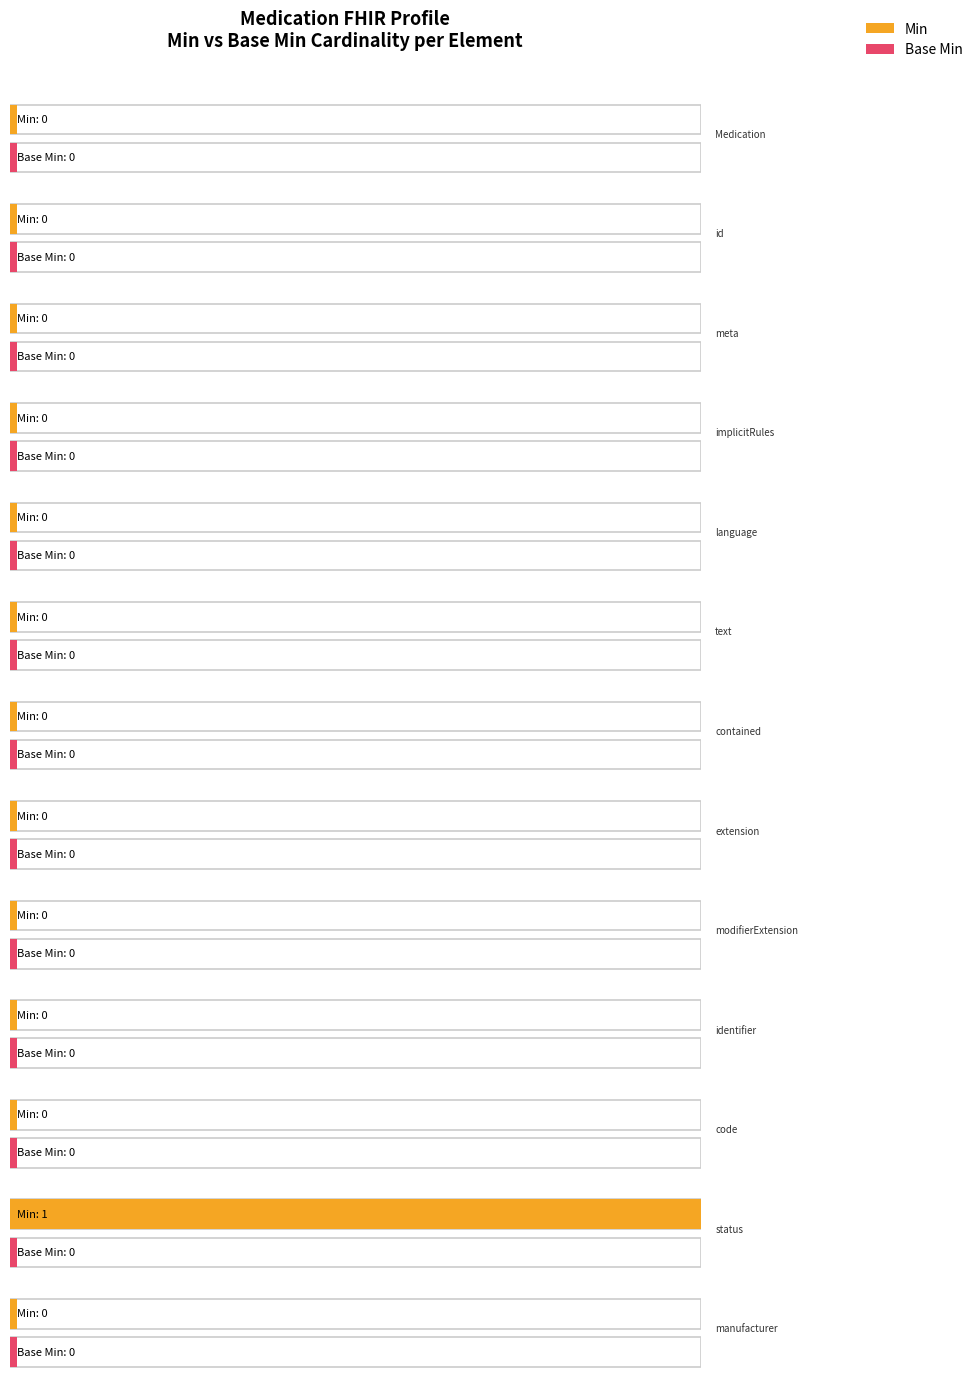

The Min series shows 0 at Medication.text. True or false?

True